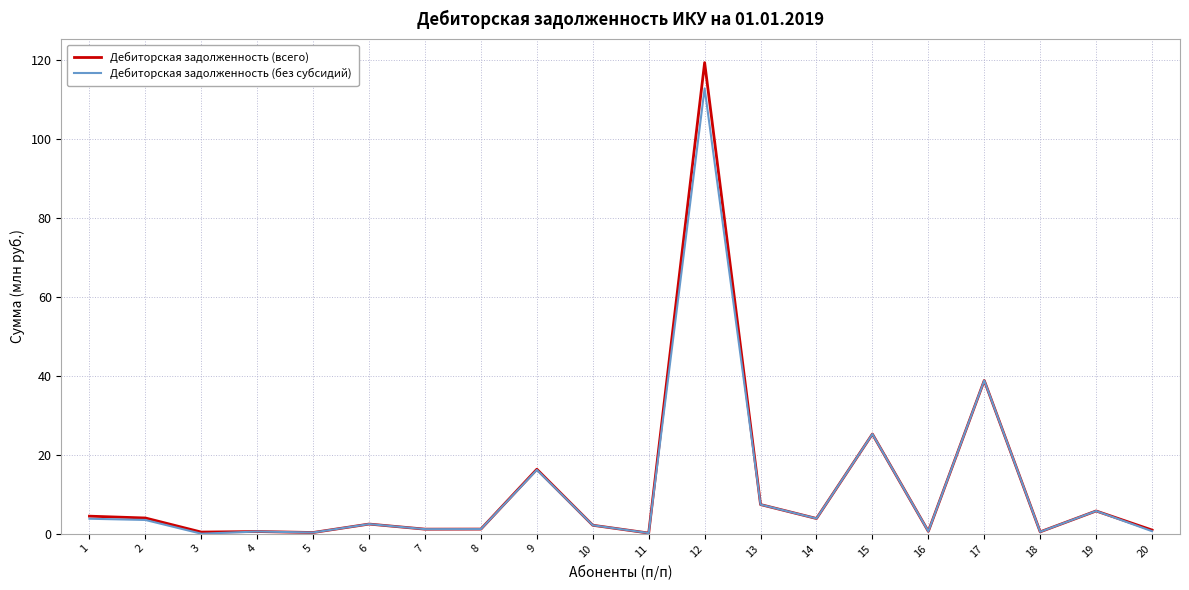

What are all the series names shown in the legend?

Дебиторская задолженность (всего), Дебиторская задолженность (без субсидий)